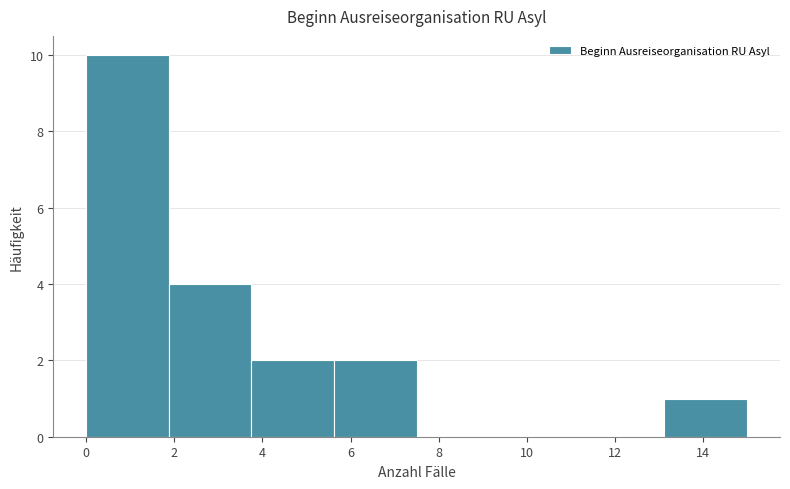

Reading left to right, list every bar in this chart as the range it spans on the x-axis followed by its height. Neither the bar edges nor the heights are printed on the chart, so give them approximately, as read against the axes.

0.0 to 1.8: 10
1.8 to 3.8: 4
3.8 to 5.6: 2
5.6 to 7.6: 2
7.6 to 9.4: 0
9.4 to 11.2: 0
11.2 to 13.2: 0
13.2 to 15.0: 1